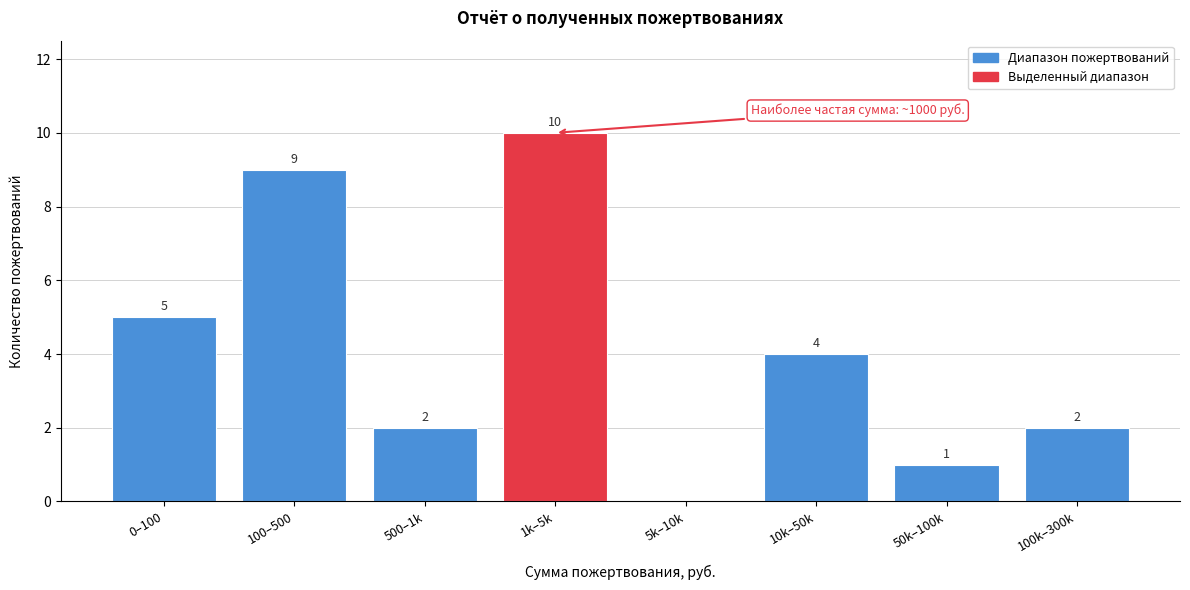

Reading left to right, extract all data points from this chart.

0–100=5	100–500=9	500–1k=2	1k–5k=10	5k–10k=0	10k–50k=4	50k–100k=1	100k–300k=2